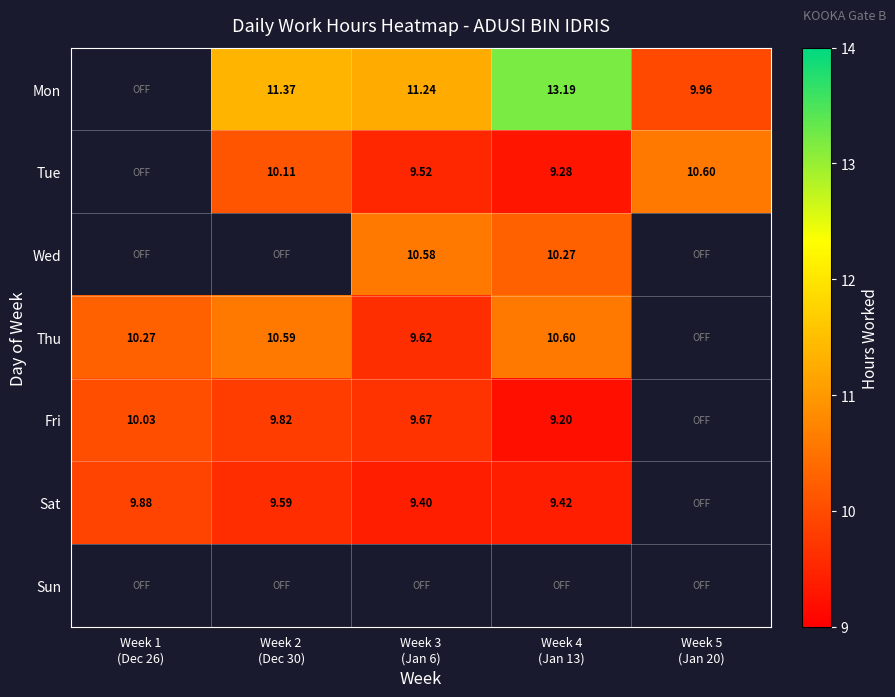

How many values in Wed are above zero?

2